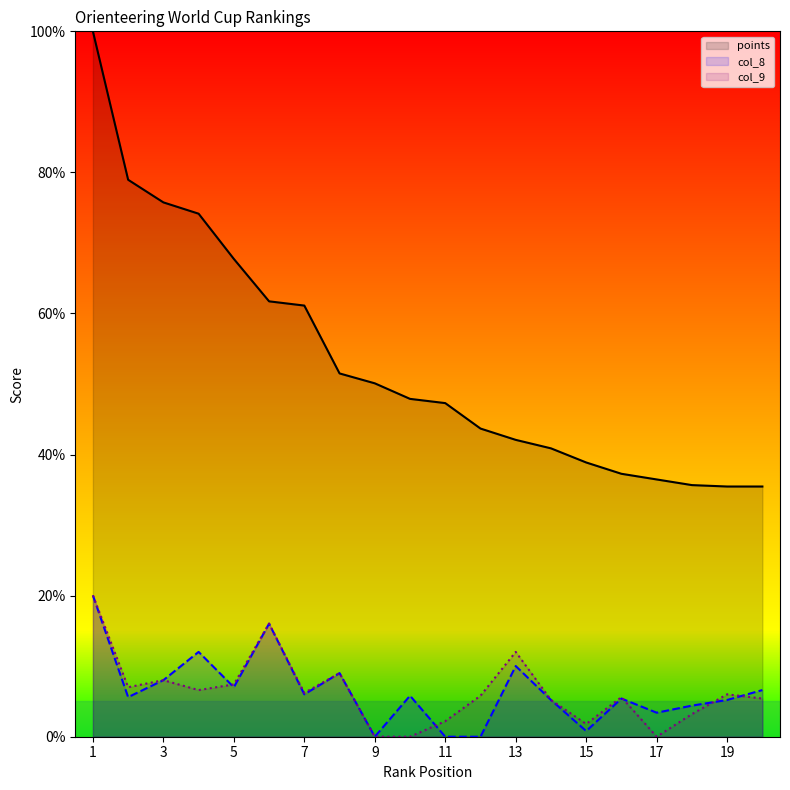

Reading left to right, list all the values displayed in this chart.

points: 100.0	79.0	75.8	74.1	67.7	61.7	61.1	51.5	50.1	47.9	47.3	43.7	42.1	40.9	38.9	37.3	36.5	35.7	35.5	35.5
col_8: 20.0	5.6	8.0	12.0	7.0	16.0	6.0	9.0	0.0	5.8	0.0	0.0	10.0	5.2	0.8	5.4	3.4	4.4	5.2	6.6
col_9: 20.0	7.0	8.0	6.6	7.4	16.0	6.2	9.0	0.0	0.0	2.2	5.8	12.0	5.2	1.8	5.6	0.0	3.2	6.0	5.4